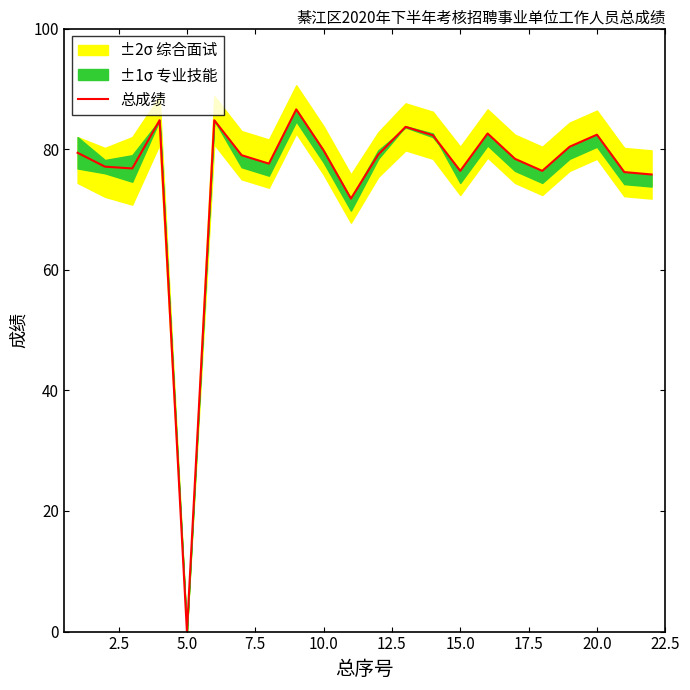

What is the maximum value for 总成绩?

86.6